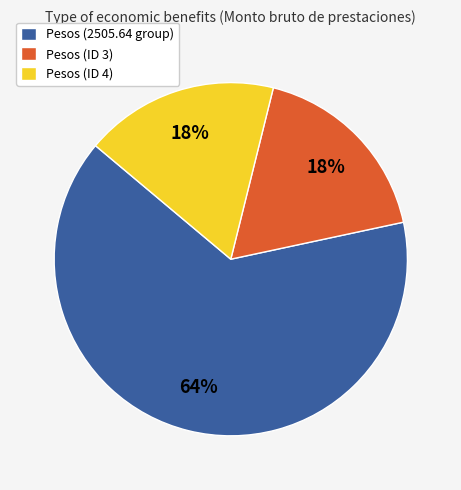

Count the number of slices in the pie.

3